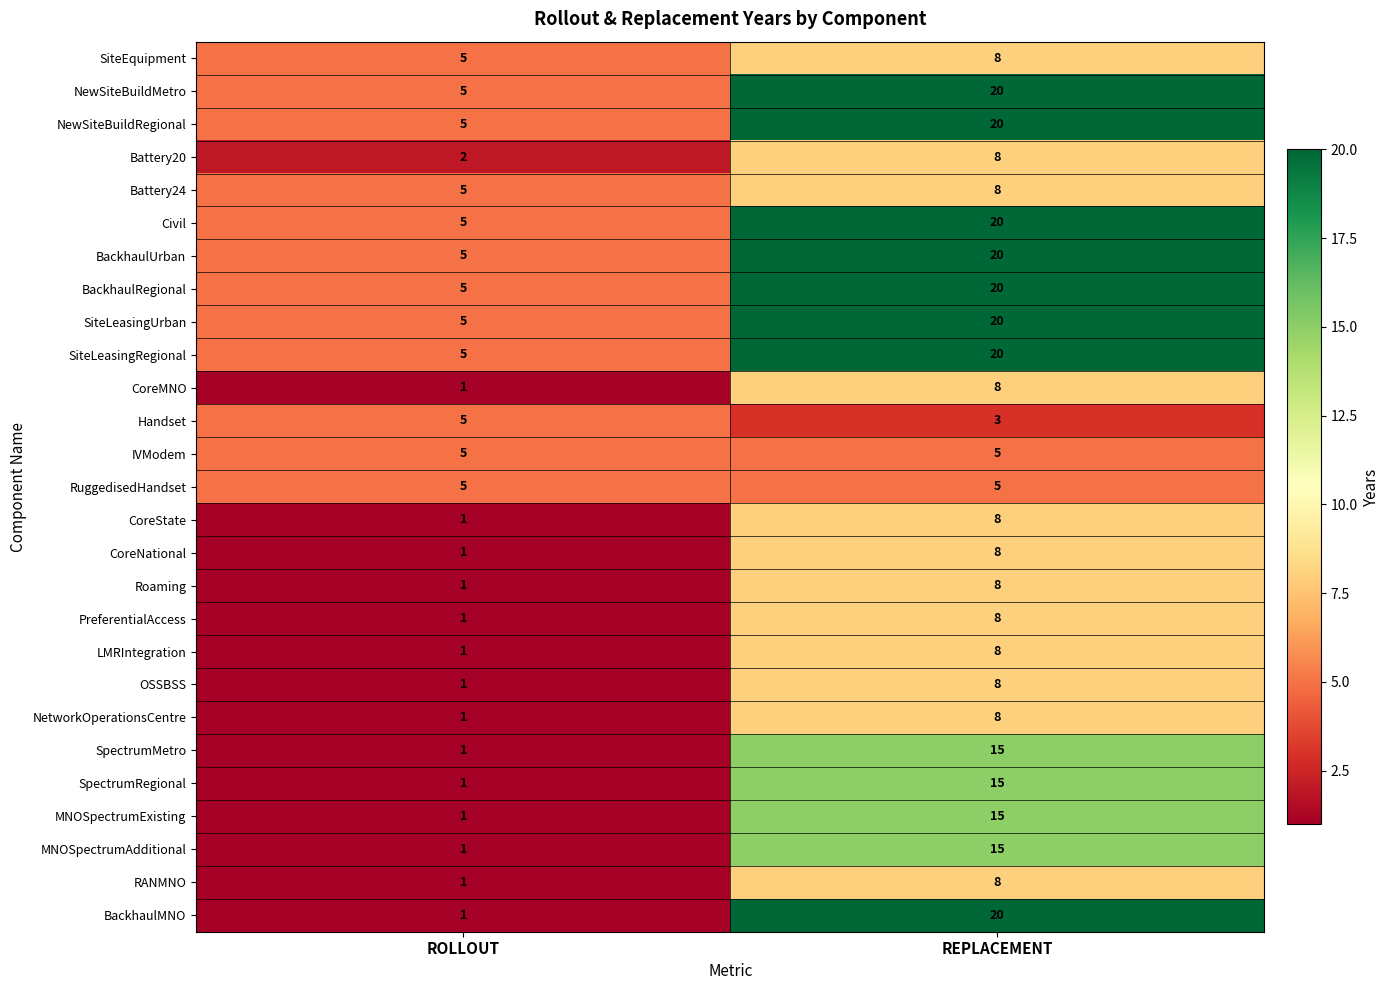

What is the maximum value for RANMNO?

8